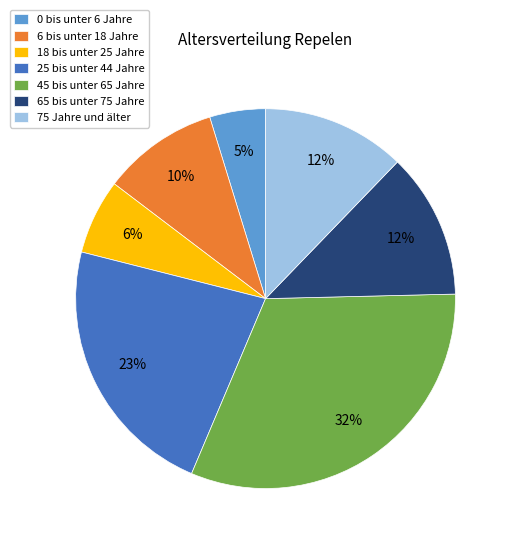

Combined, do 18 bis unter 25 Jahre and 6 bis unter 18 Jahre account for over 50%?

No